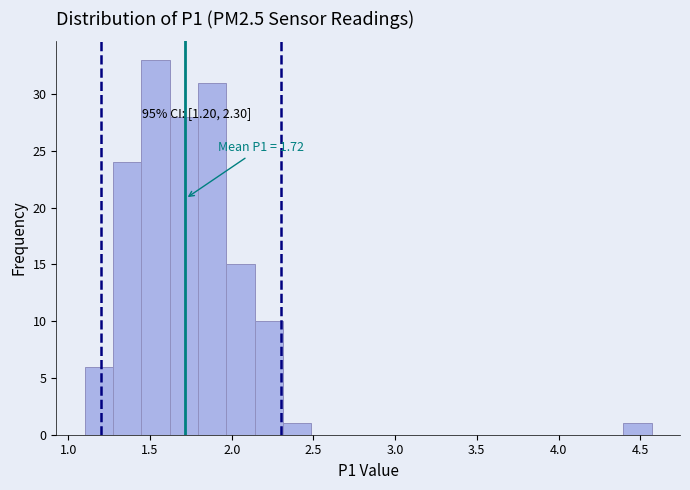

Around what value on the x-axis is the tallest bar? Give the approximate position of its centre, as read against the axis.

1.55